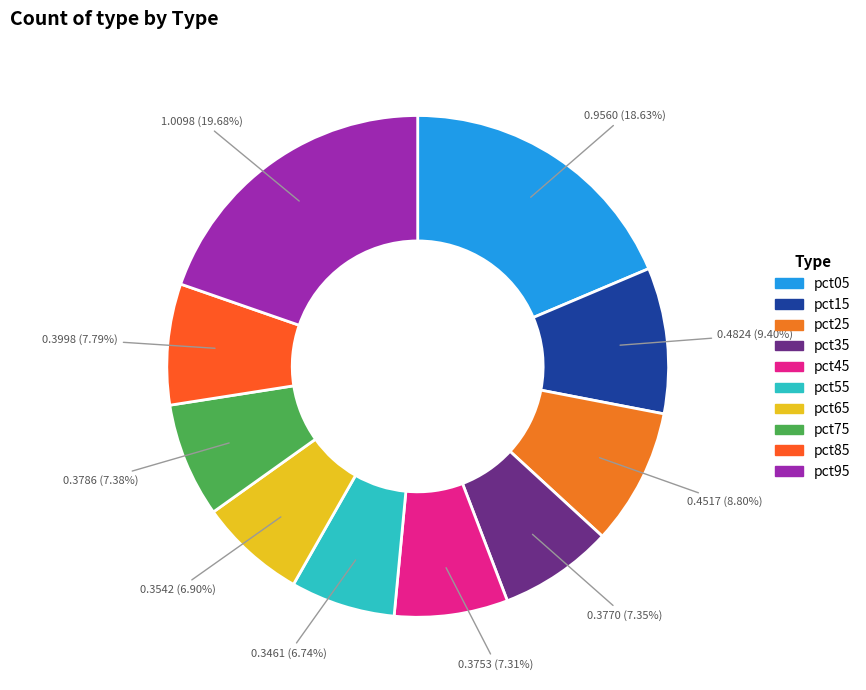

What percentage is the pct65 slice, to the nearest percent?

7%